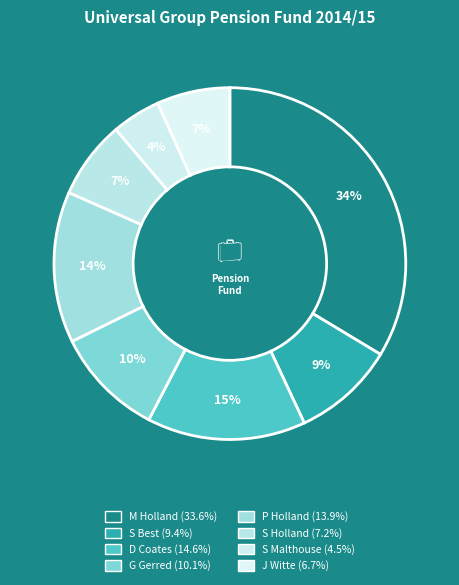

Is there any slice that represents more than half of the pie?

No